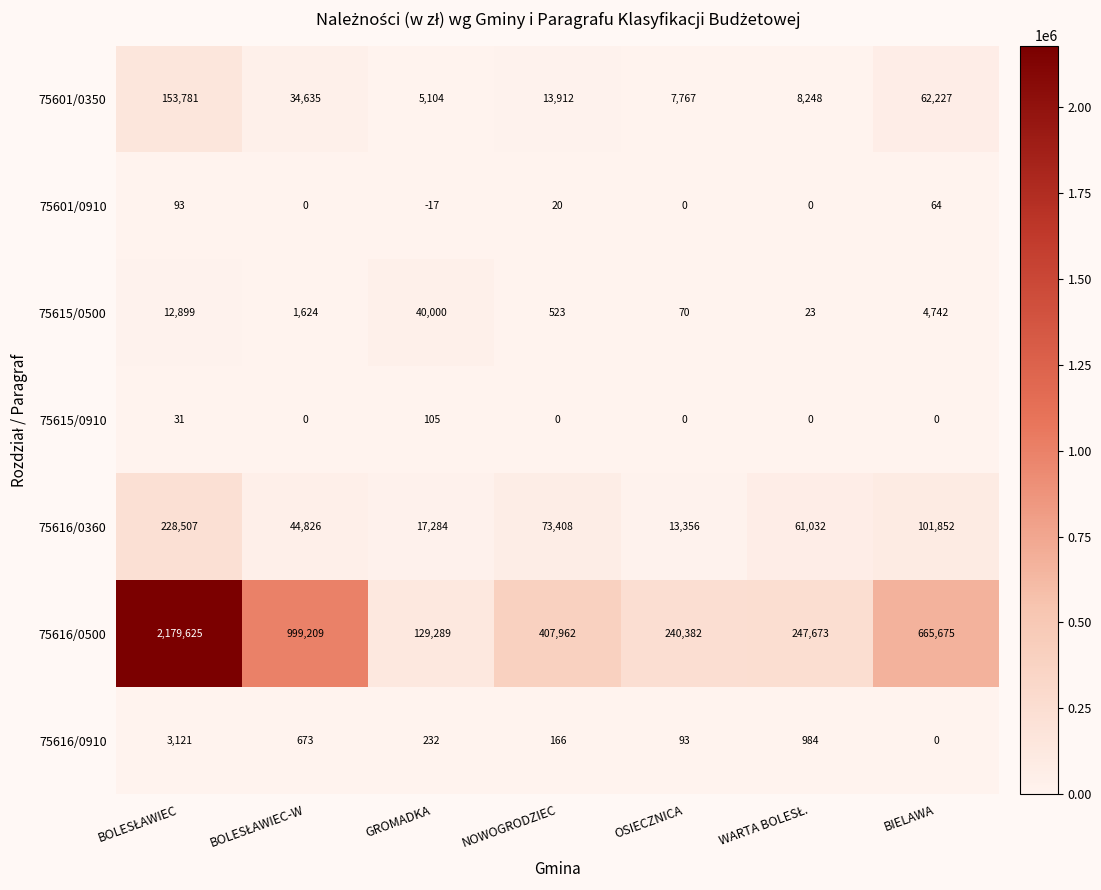

Rank the series by their maximum value, from highest to lowest.

75616/0500, 75616/0360, 75601/0350, 75615/0500, 75616/0910, 75615/0910, 75601/0910